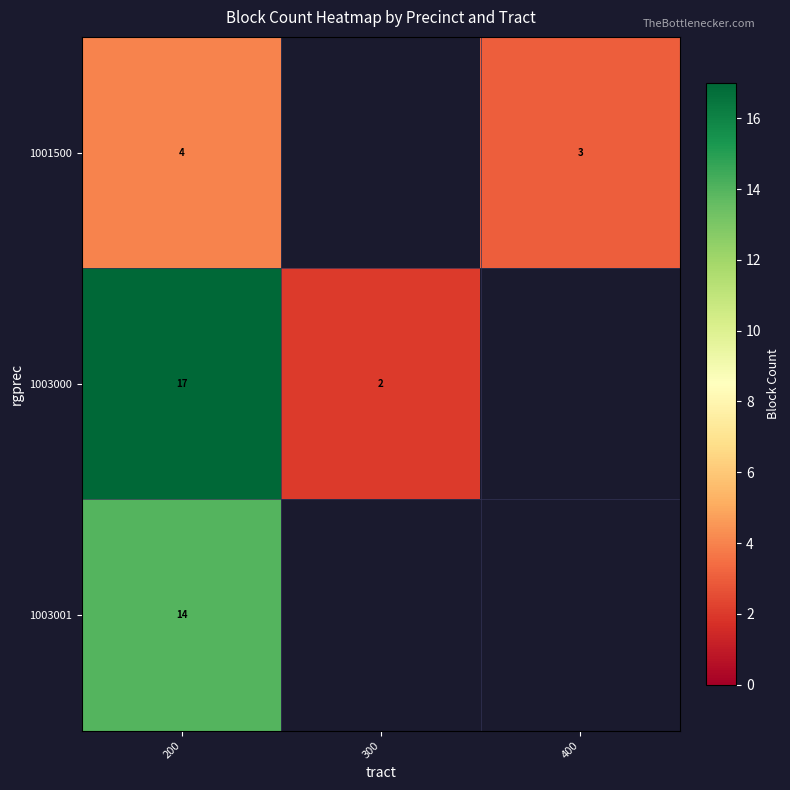

The 1003000 series shows 4 at 200. True or false?

False